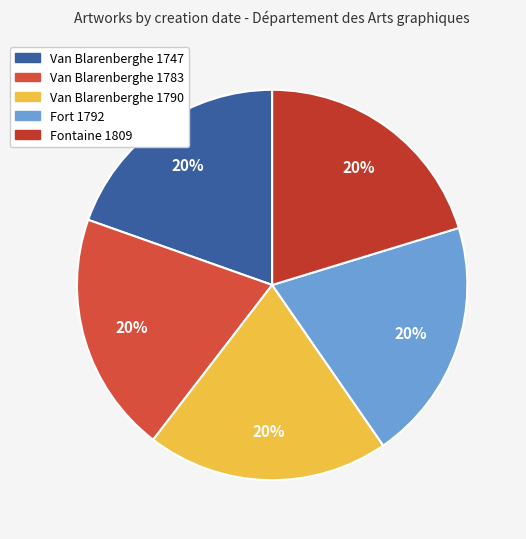

Combined, what portion of the pie is Van Blarenberghe 1747 and Fontaine 1809?

39.9%